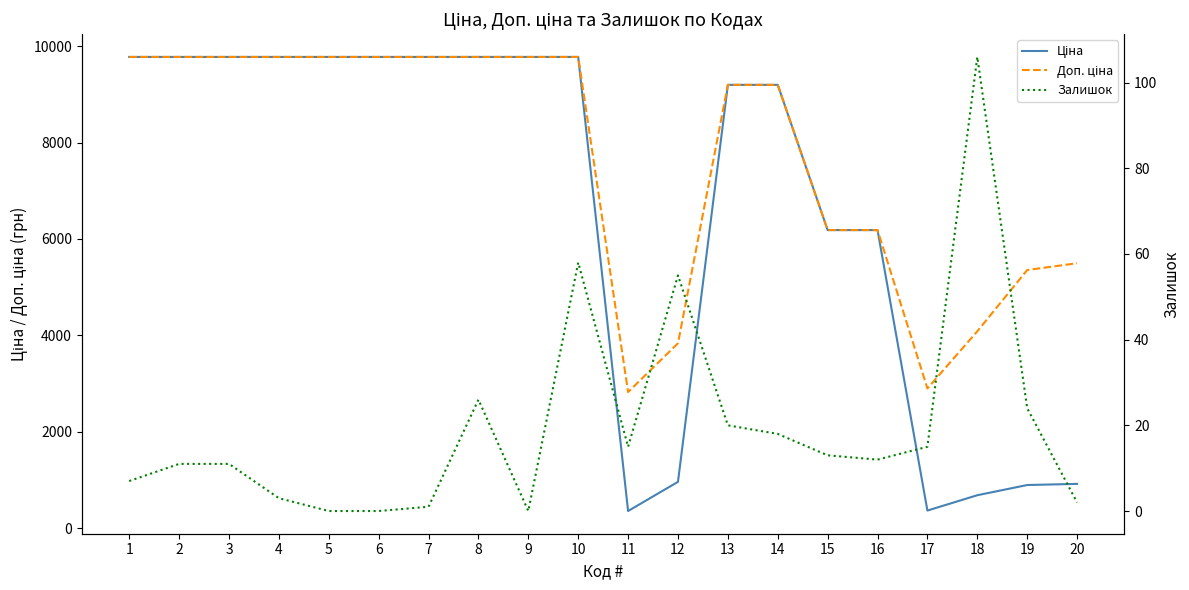

Which category has the highest value across all series?

1